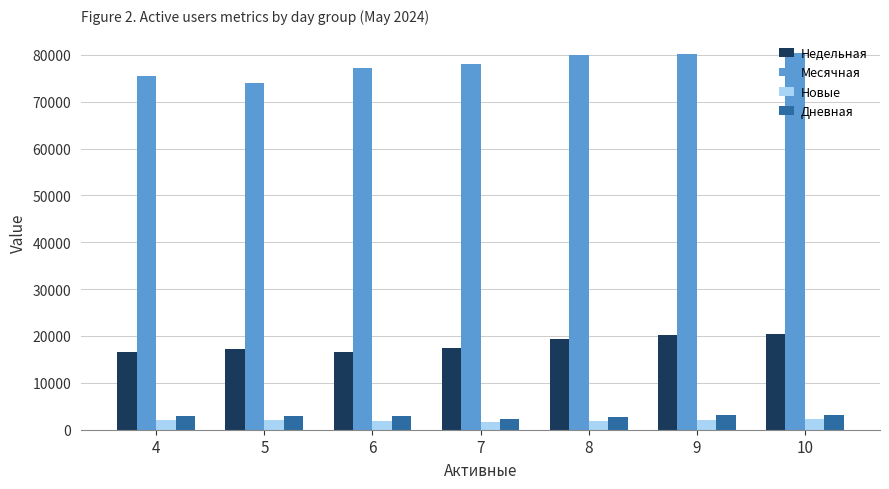

List the series in order of their peak value, highest first.

Месячная, Недельная, Дневная, Новые